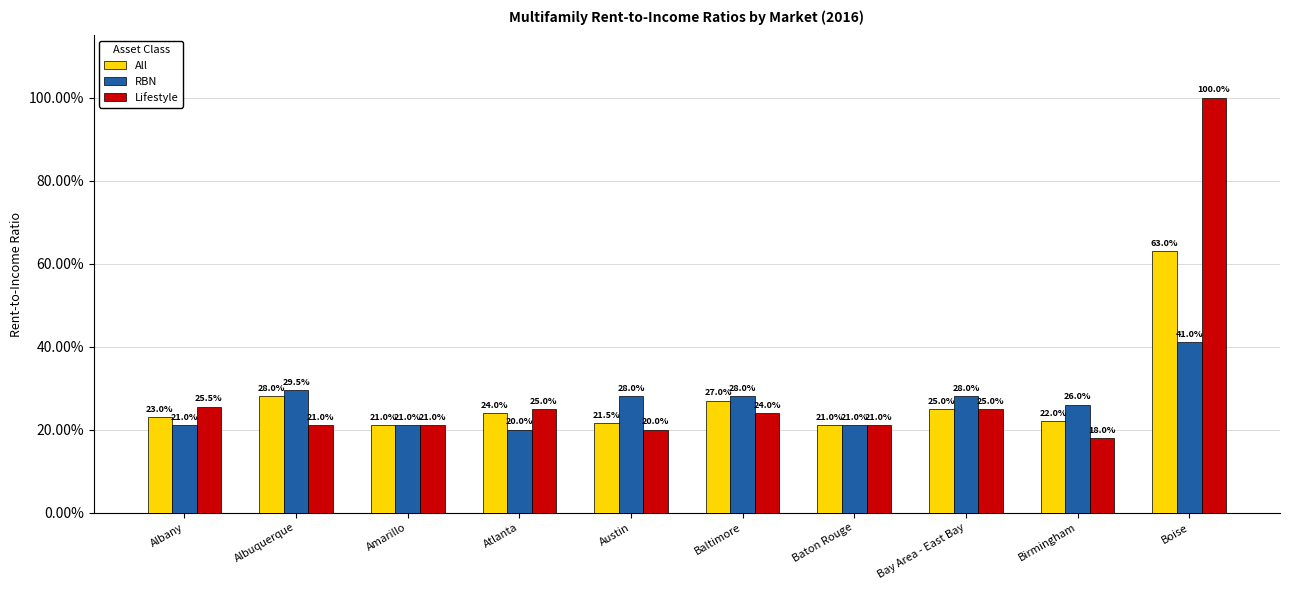

Which category has the lowest value across all series?

Birmingham